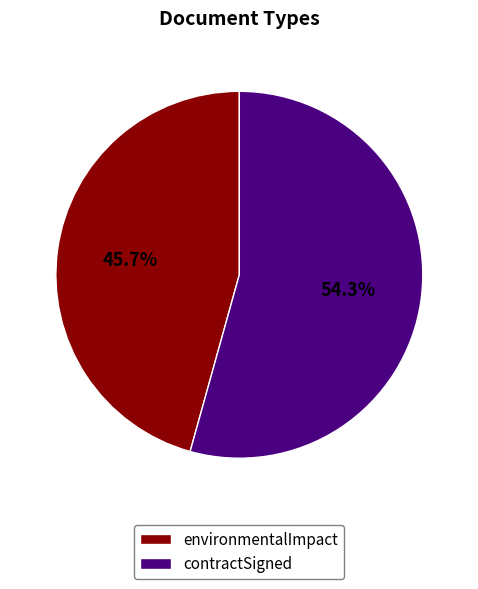

Which slice is the smallest?

environmentalImpact